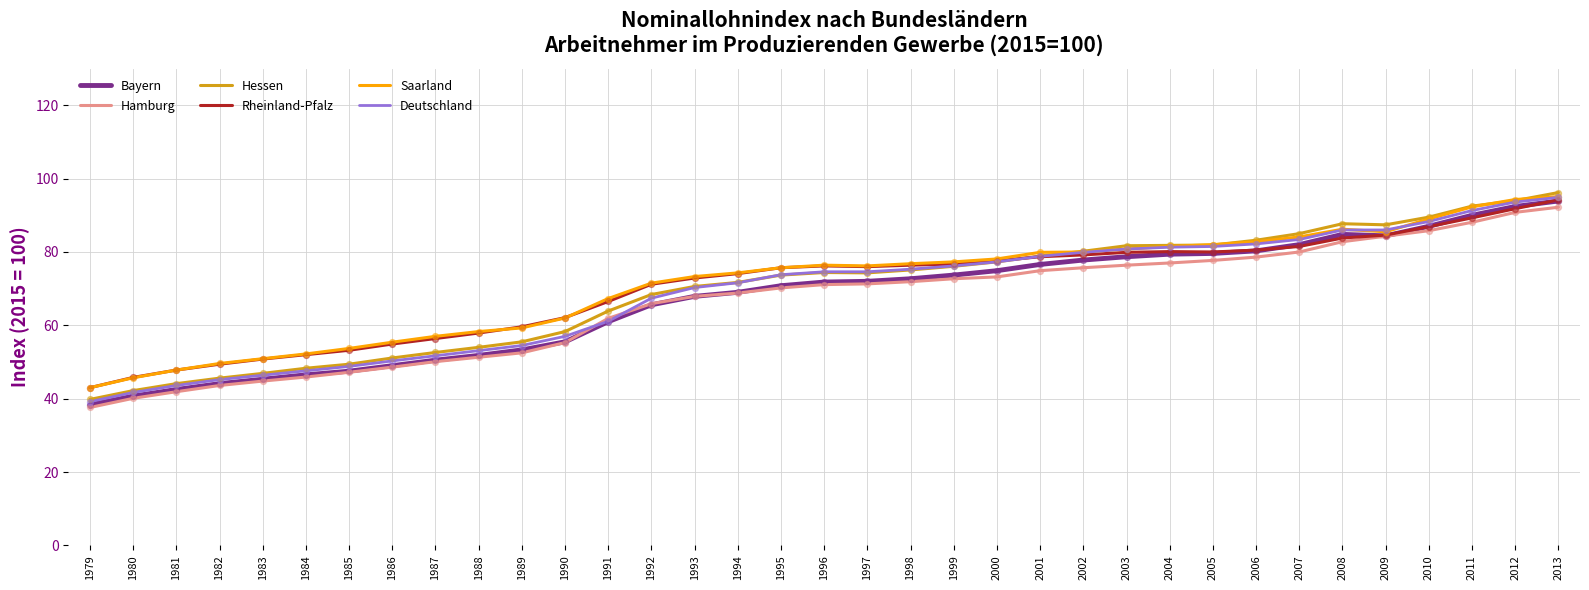

What is the total value across all series at 2010?

526.5